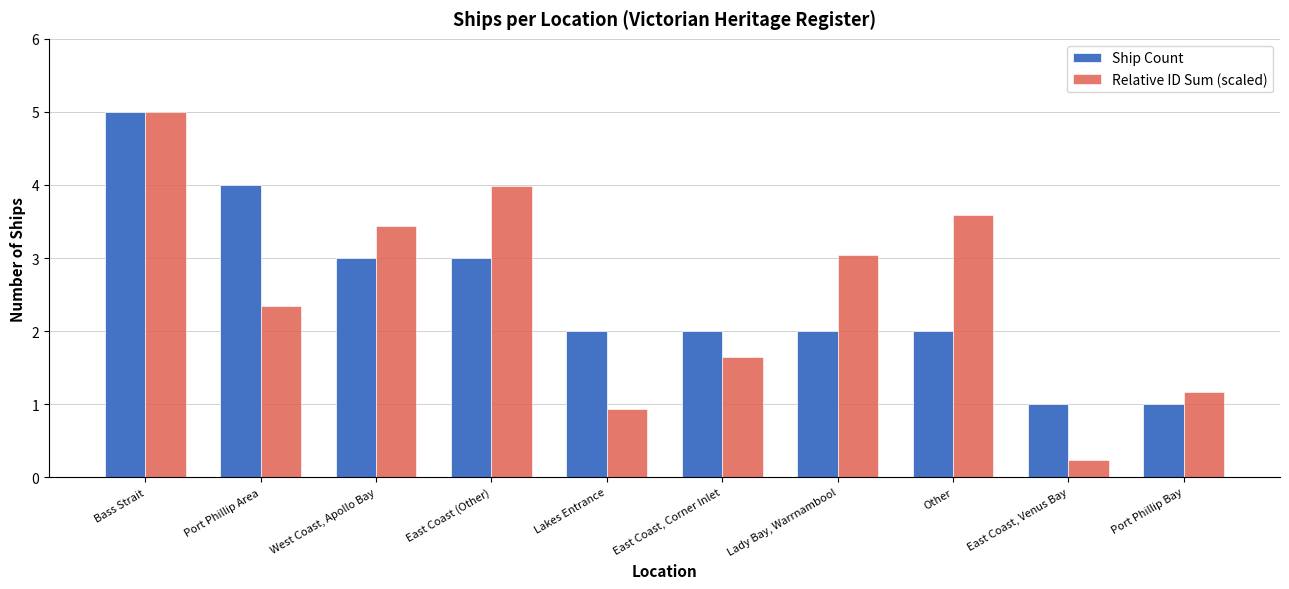

What is the total value across all series at East Coast, Venus Bay?

1.2